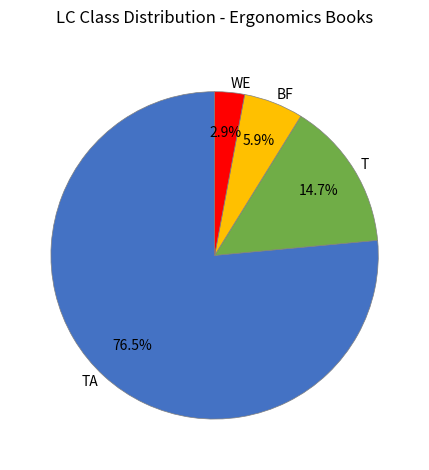

Does T represent more than half of the total?

No